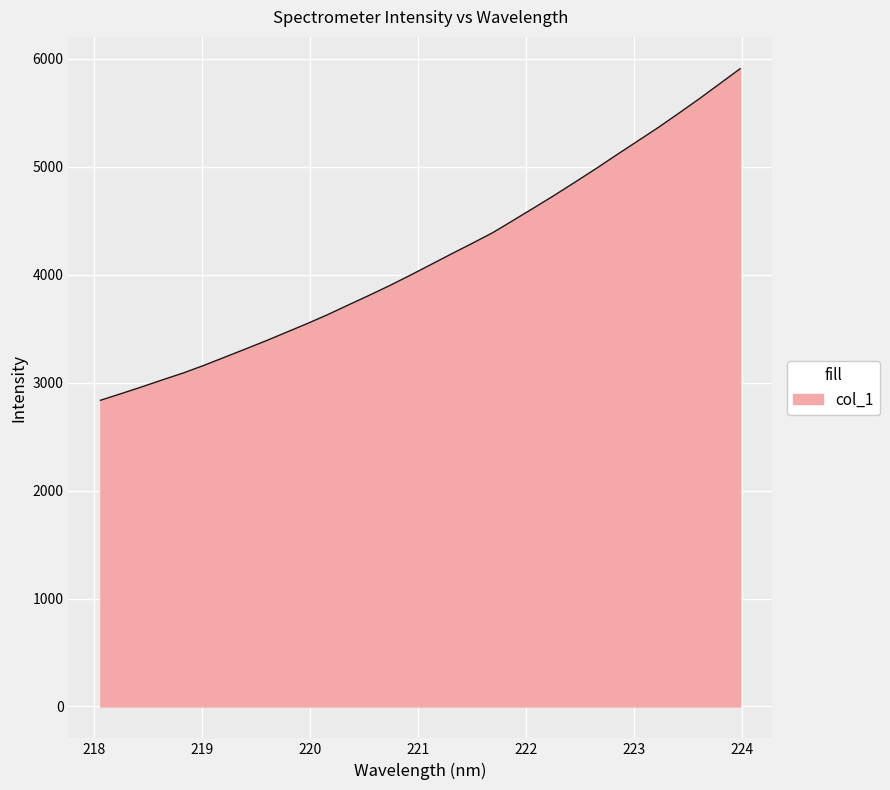

How many values exceed 4092?

16